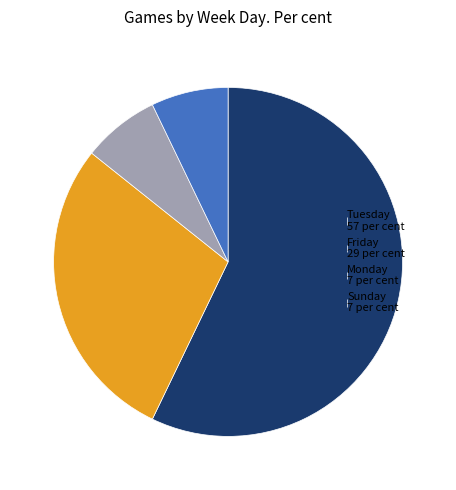

Combined, do Sunday 7 per cent and Tuesday 57 per cent account for over 50%?

Yes